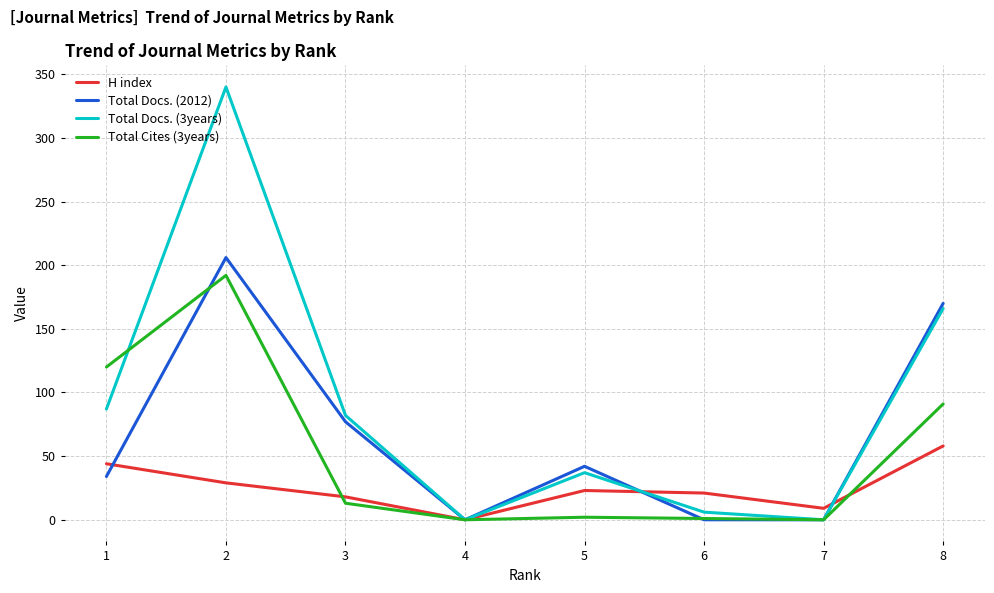

At which category is the sum across all series the highest?

2